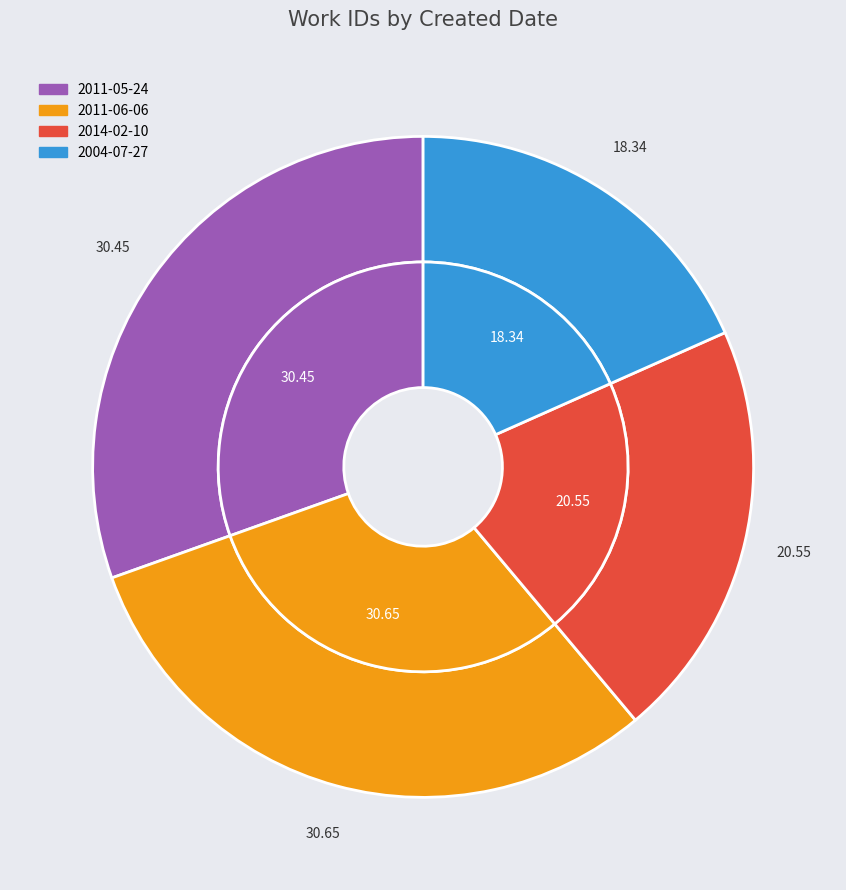

What percentage is NOT represented by 2014-02-10?

79.4%